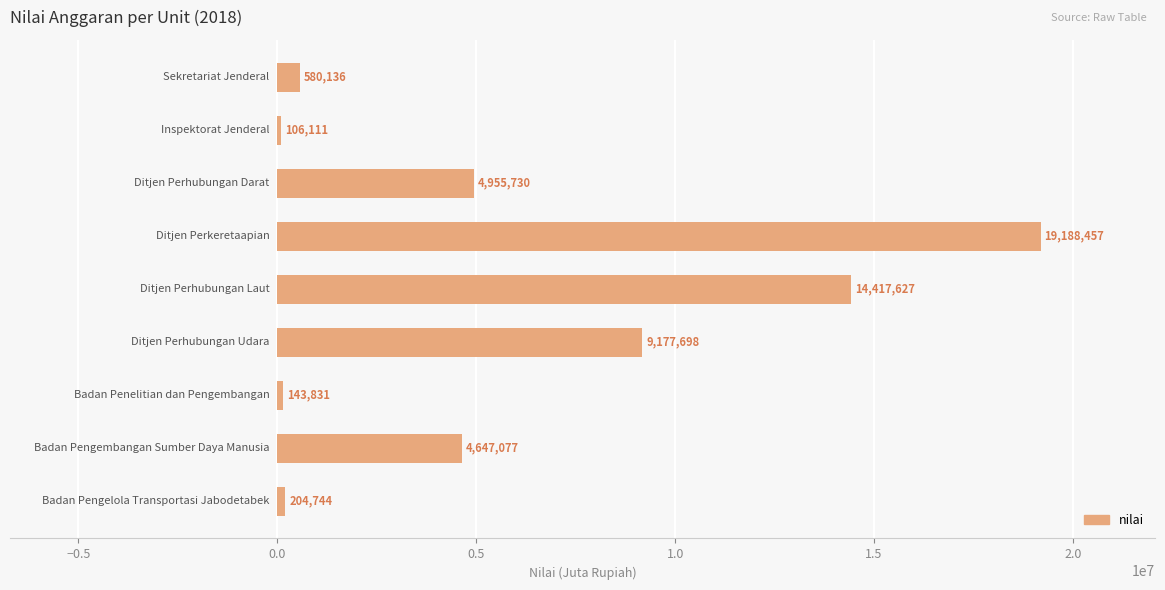

What is the minimum value shown in the chart?

106111